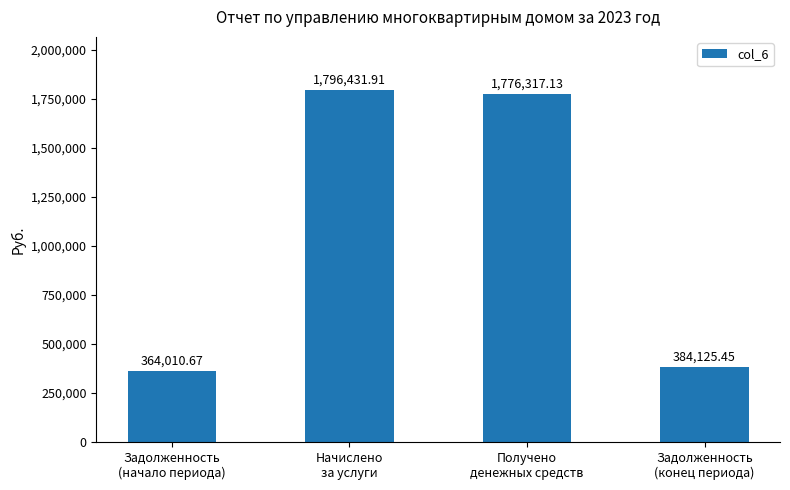

Is it true that the value at Начислено
за услуги is 1796431.9?

True